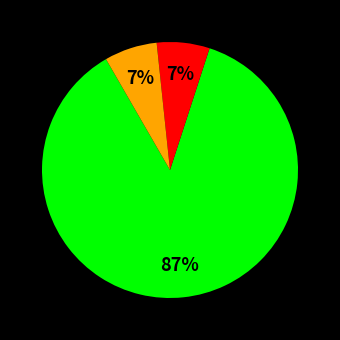

To the nearest percent, what is the average slice percentage?

33%